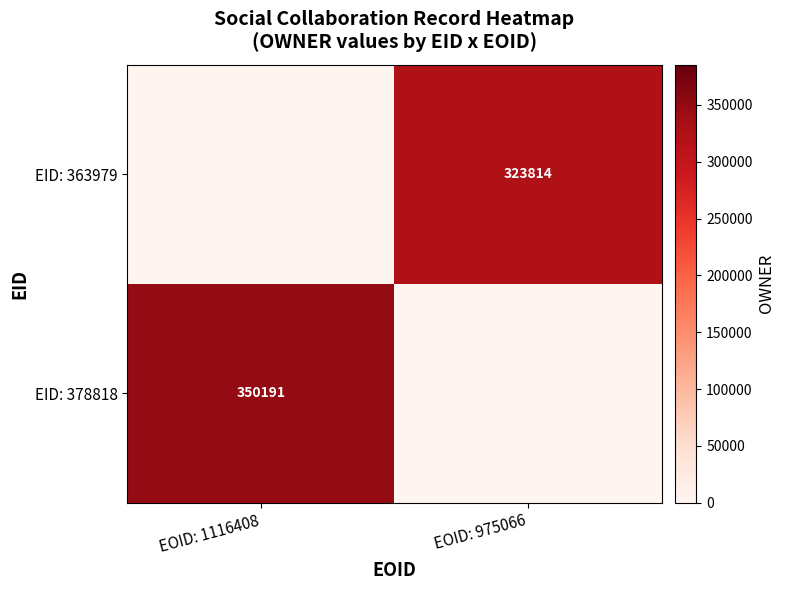

The value of EID: 363979 at EOID: 975066 is 323814. True or false?

True